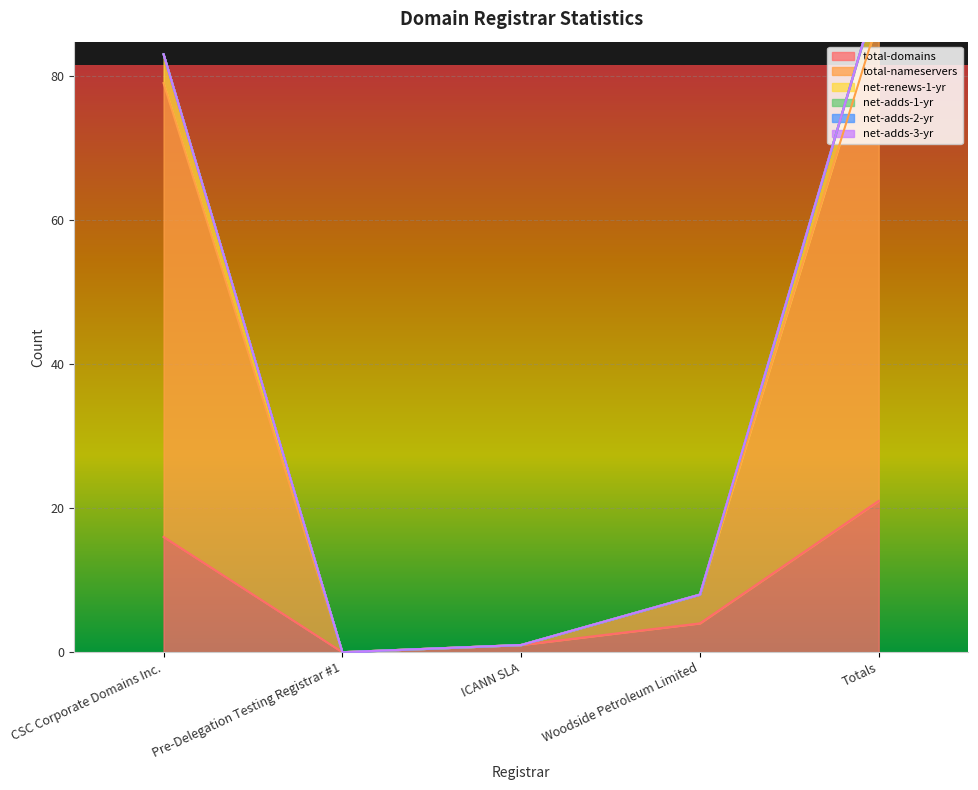

True or false: total-domains and total-nameservers intersect in this chart.

False